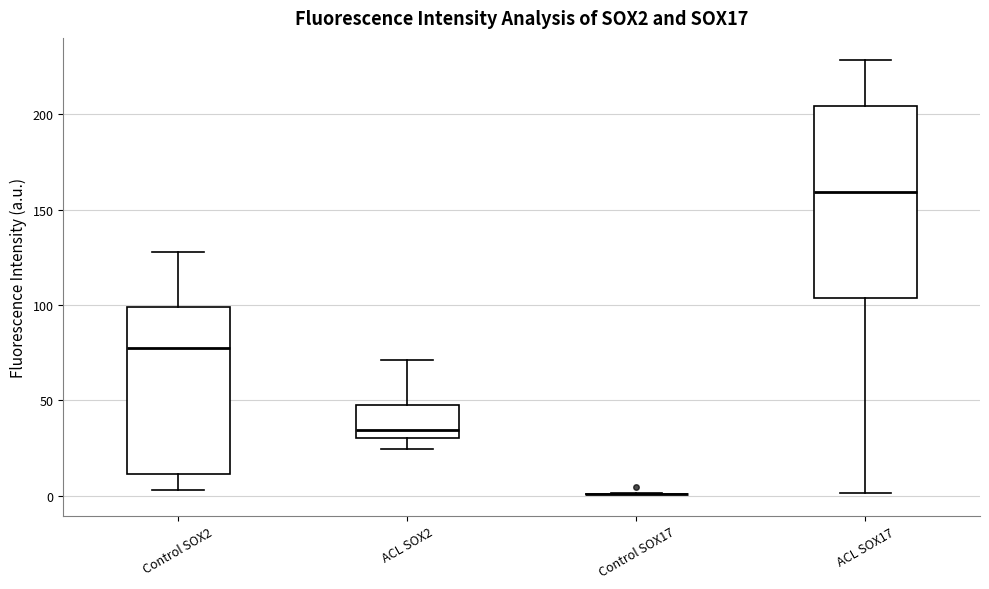

Comparing the boxes themselves (not the whiskers), which one is the tallest?

ACL SOX17